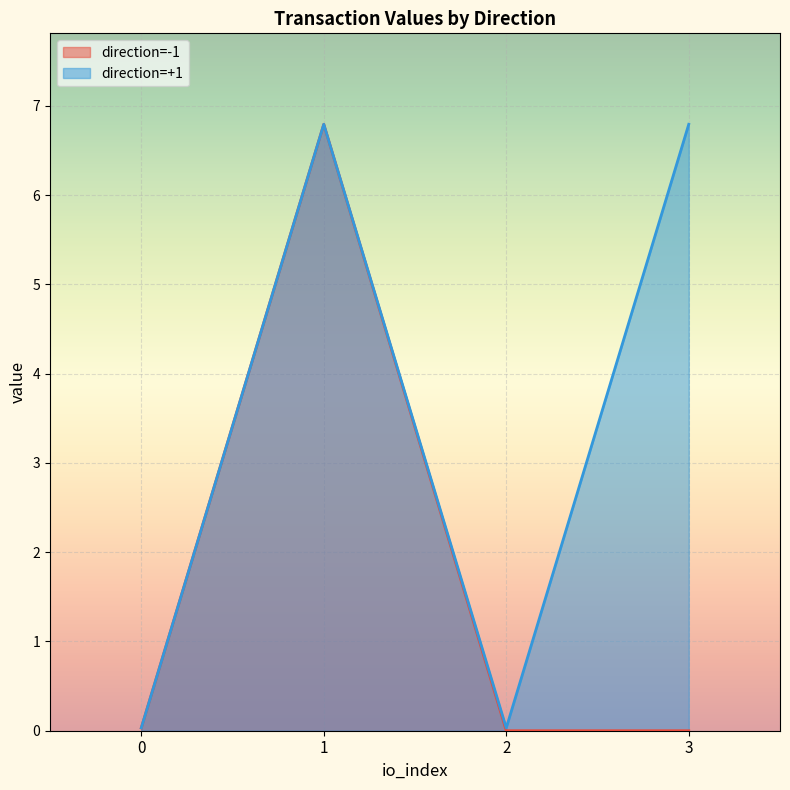

Between -1 and -1, which is larger?

-1